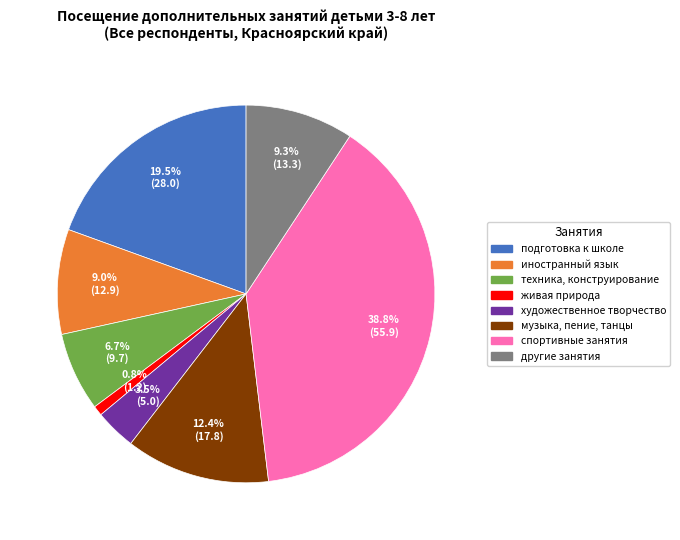

Count the number of slices in the pie.

8